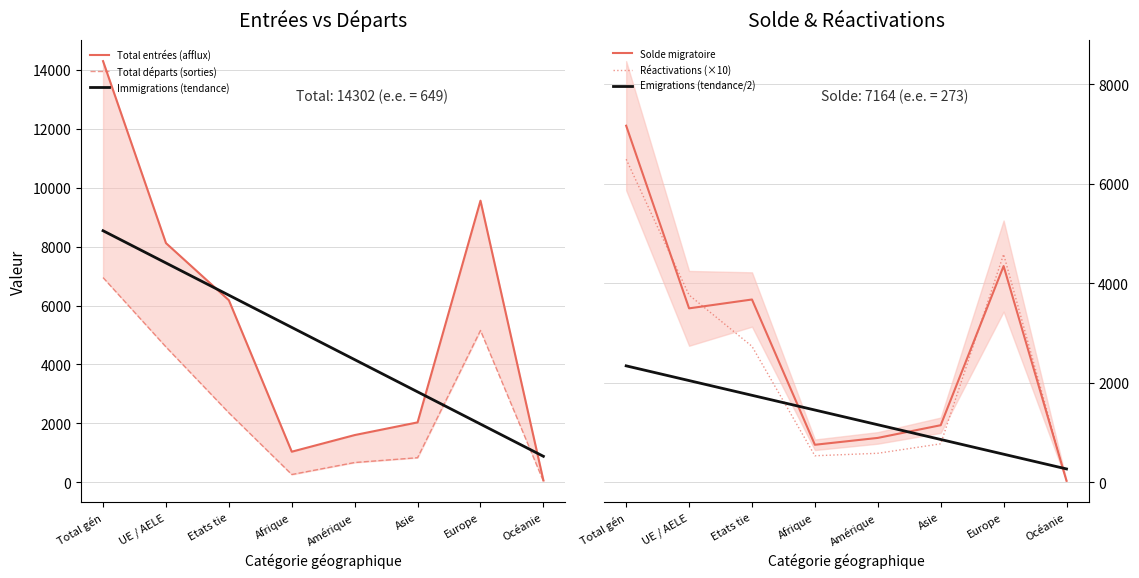

How many lines are shown in the chart?

6